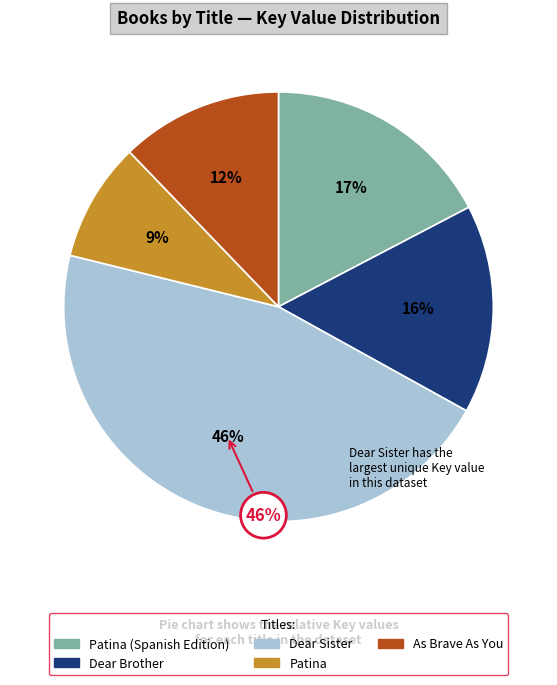

The As Brave As You slice represents 12% of the pie. True or false?

True